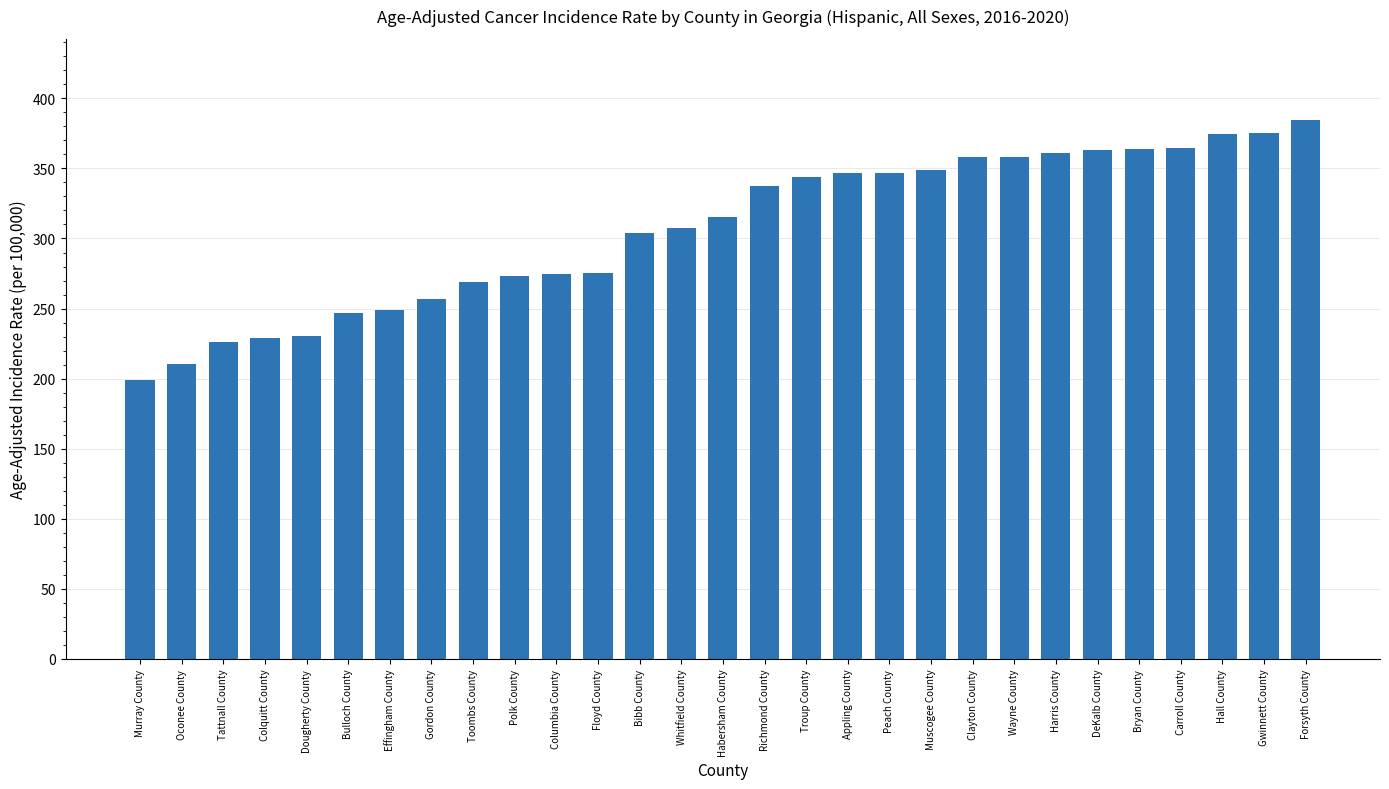

Count the number of values greater than 315.

15